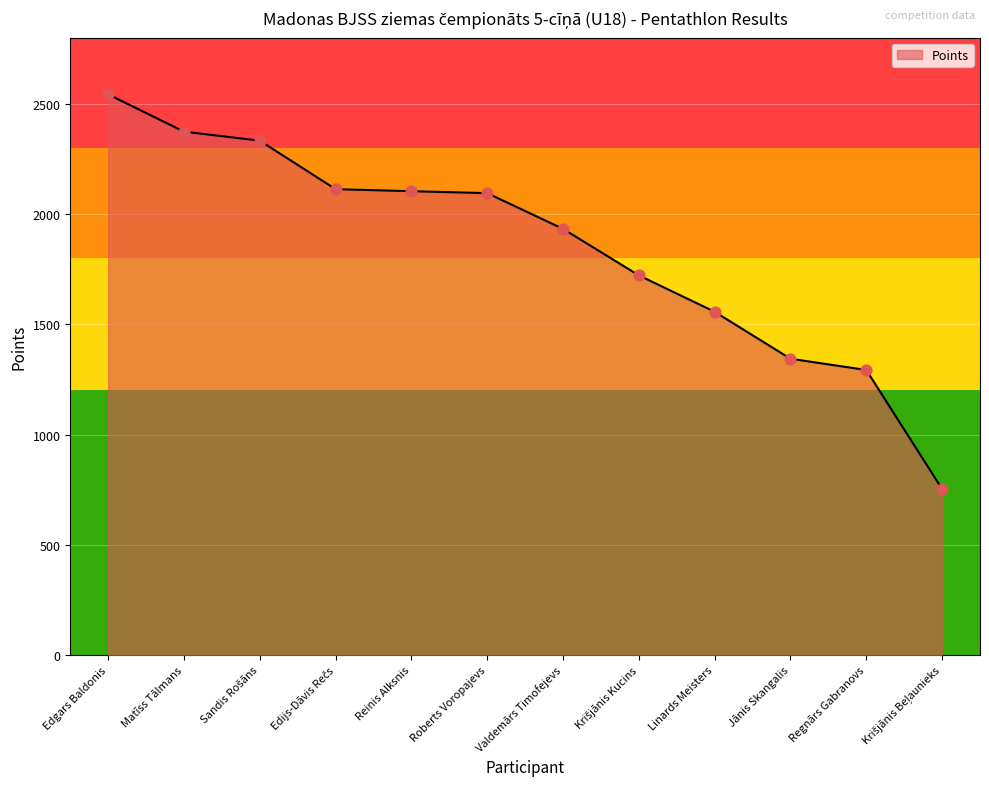

What is the change in value from Matīss Tālmans to Jānis Skangalis?

-1030